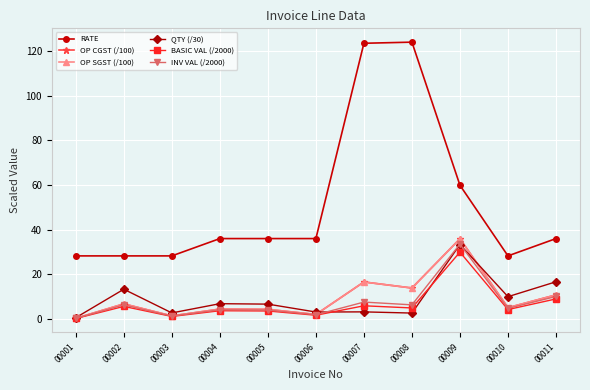

What is the highest value of the BASIC VAL (/2000) series?

29.9